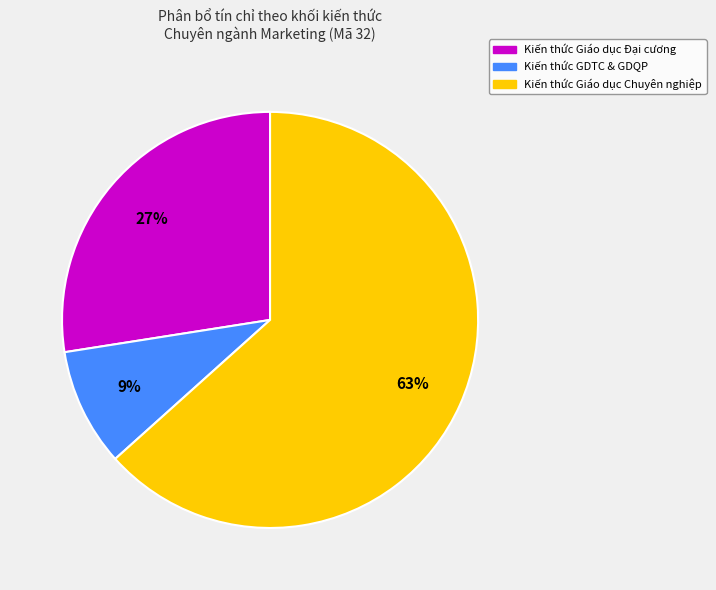

True or false: Kiến thức GDTC & GDQP accounts for 9% of the total.

True